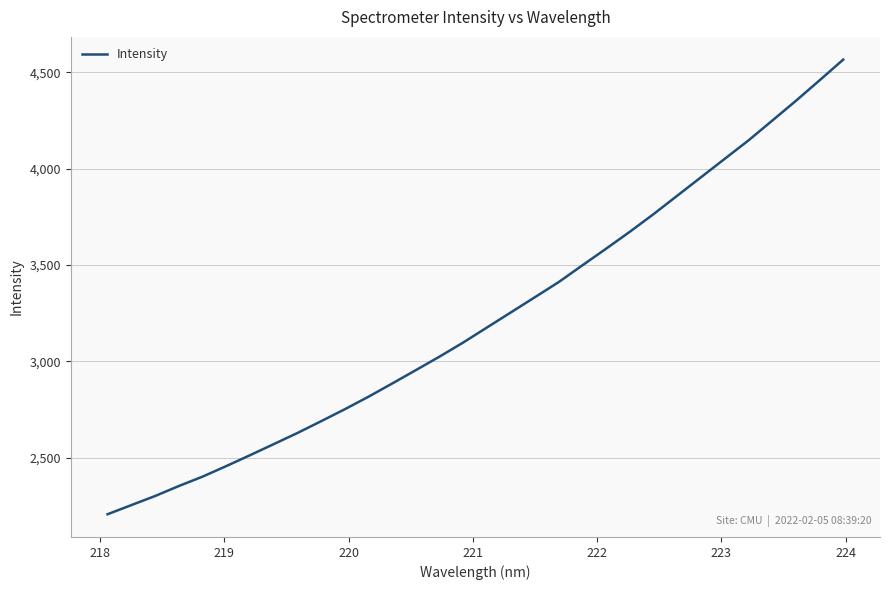

Does the chart display data point markers on the line(s)?

No